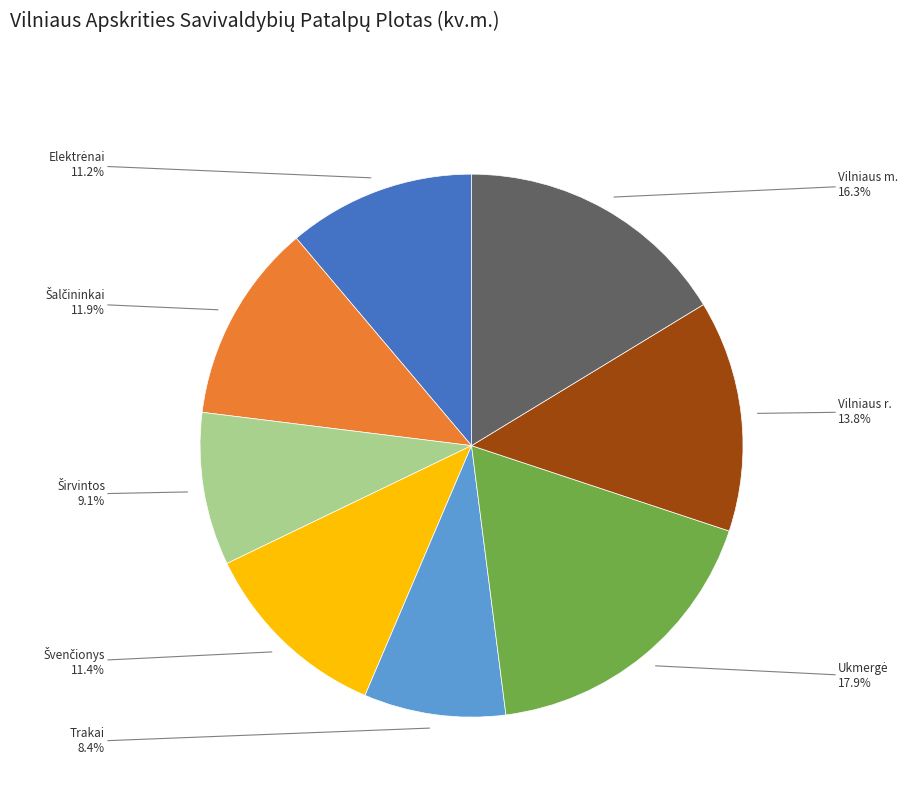

Which has a higher value, Vilniaus r. or Trakai?

Vilniaus r.